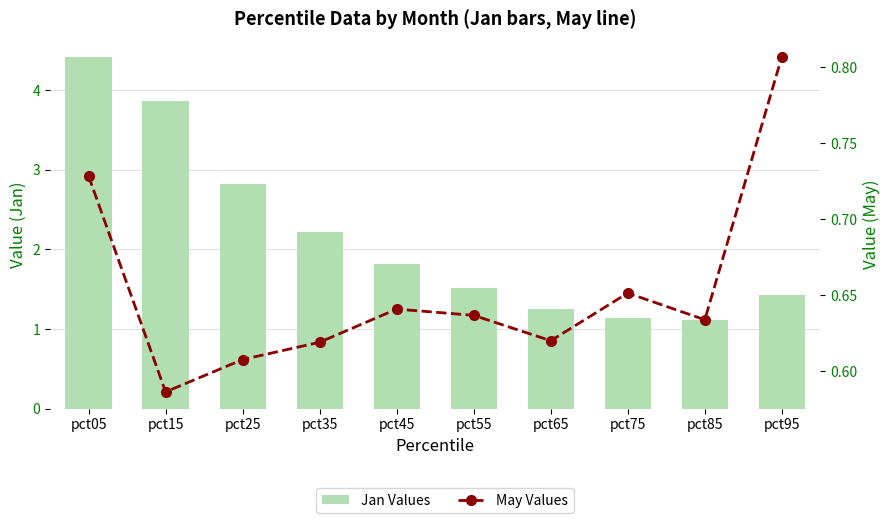

Does the chart contain any negative values?

No